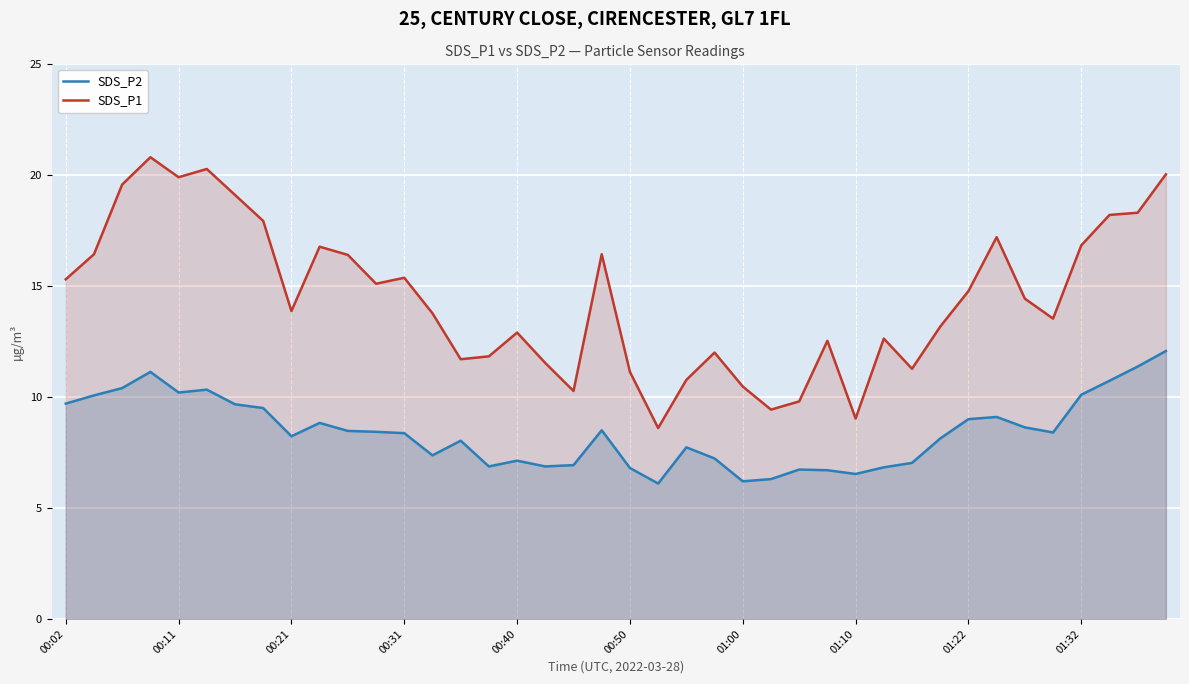

What is the minimum value for SDS_P2?

6.1